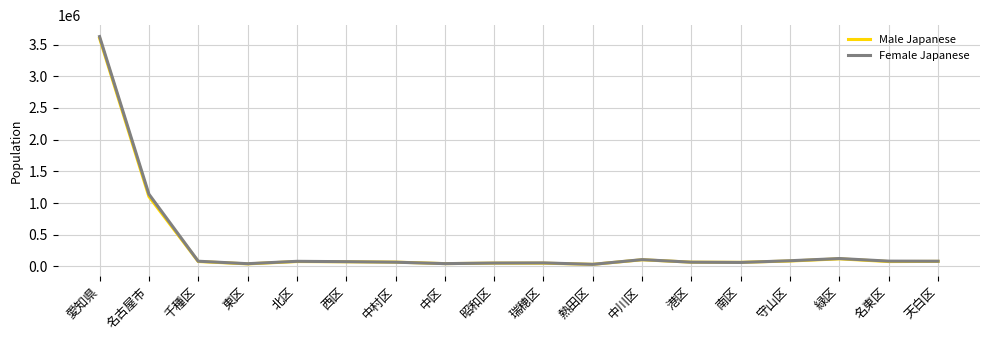

How many series are shown in this chart?

2